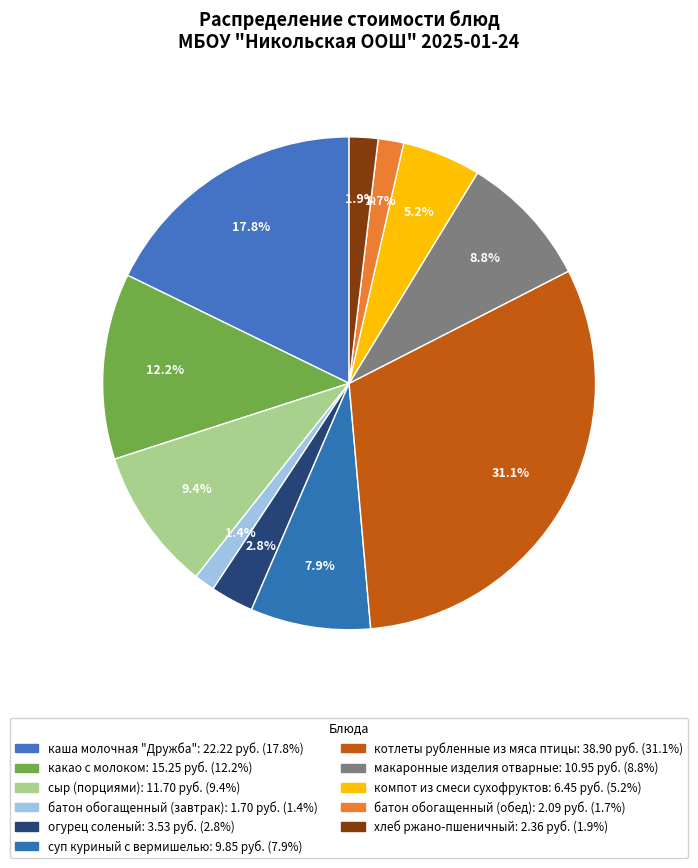

Rank the categories by value from highest to lowest.

котлеты рубленные из мяса птицы, каша молочная "Дружба", какао с молоком, сыр (порциями), макаронные изделия отварные, суп куриный с вермишелью, компот из смеси сухофруктов, огурец соленый, хлеб ржано-пшеничный, батон обогащенный (обед), батон обогащенный (завтрак)